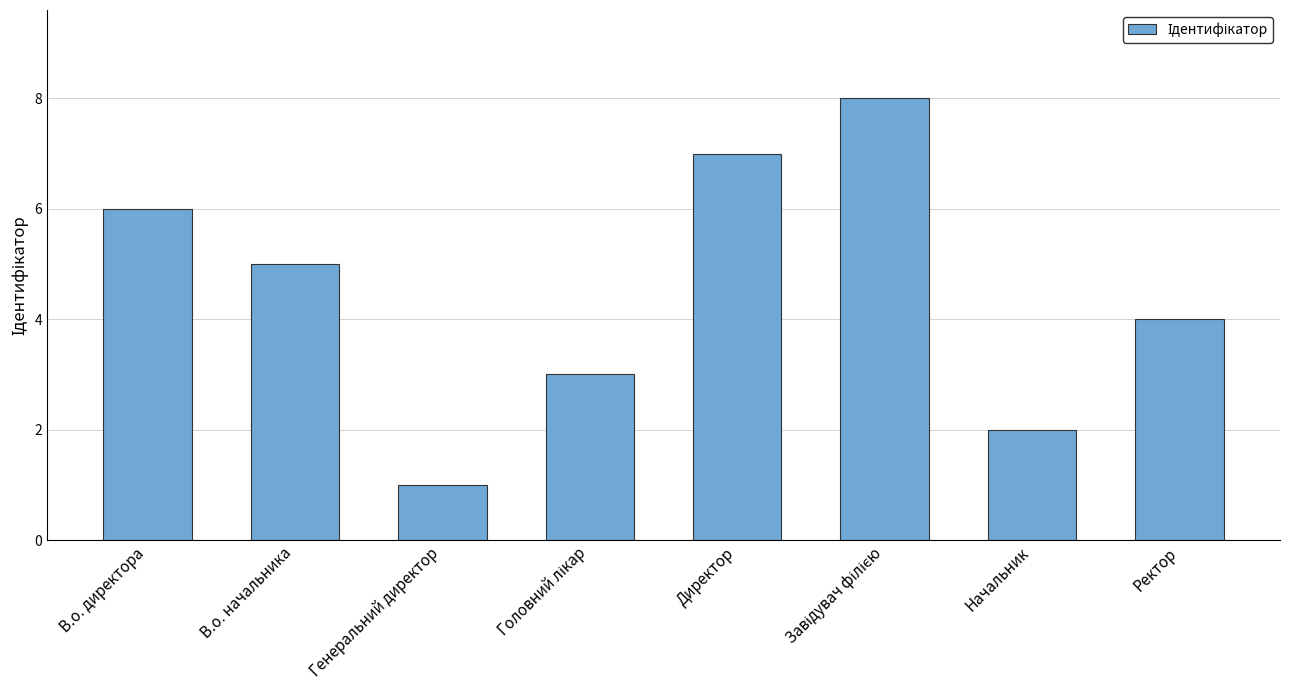

The chart shows a value of 0 at Генеральний директор. True or false?

False